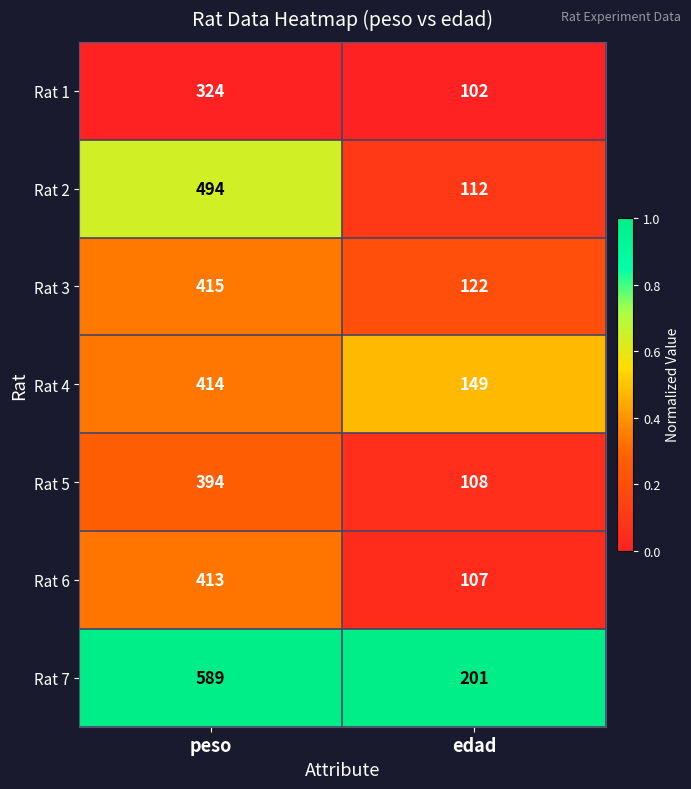

At which category is the sum across all series the highest?

peso